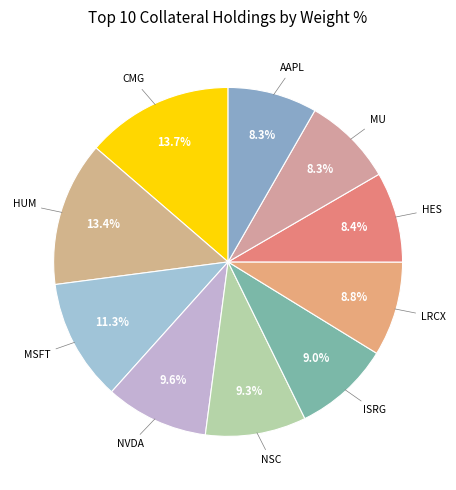

Rank the categories by value from lowest to highest.

AAPL, MU, HES, LRCX, ISRG, NSC, NVDA, MSFT, HUM, CMG